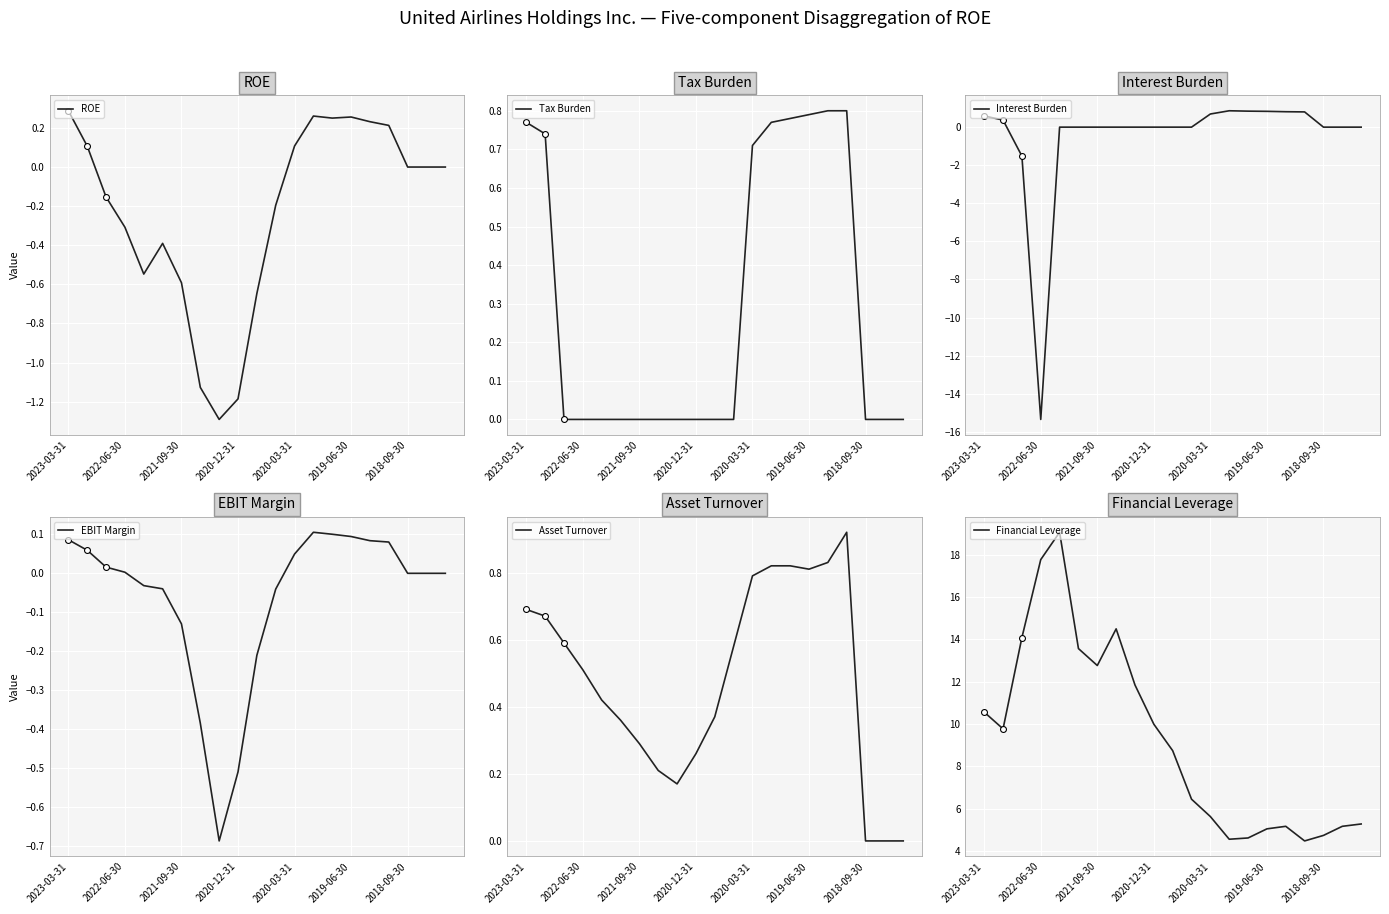

Which series has the largest Y range (max minus min)?

Interest Burden